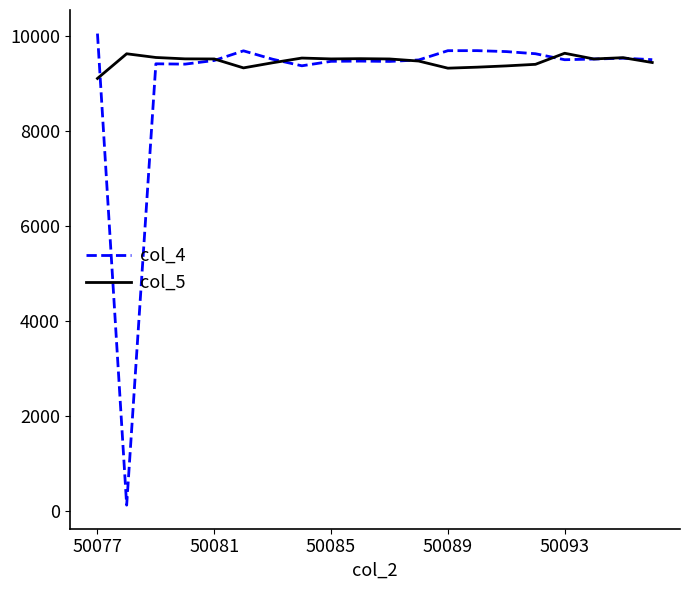

List the series in order of their peak value, lowest first.

col_5, col_4